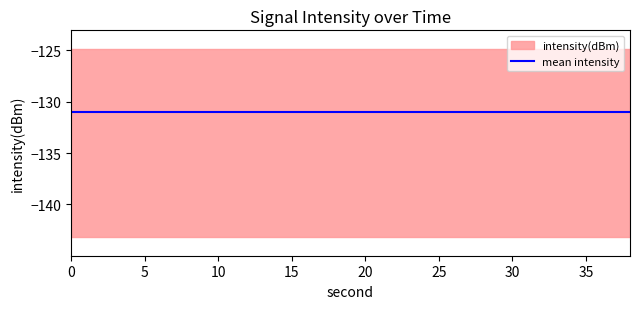

List the labels in order of value, largest first.

12, 18, 36, 4, 22, 0, 14, 32, 34, 20, 2, 26, 10, 38, 30, 24, 6, 8, 28, 16